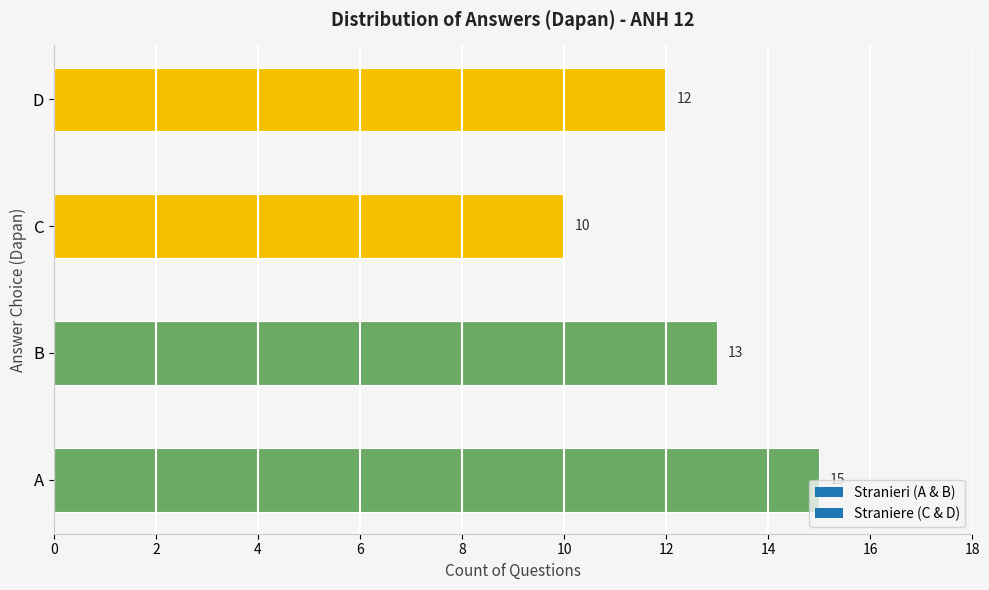

Are the bars grouped side by side (vs. stacked)?

No